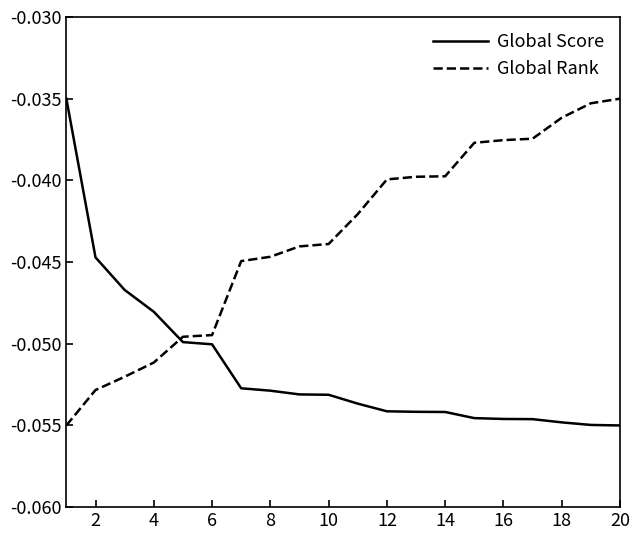

Which series ends up on top after the final intersection of Global Rank and Global Score?

Global Rank